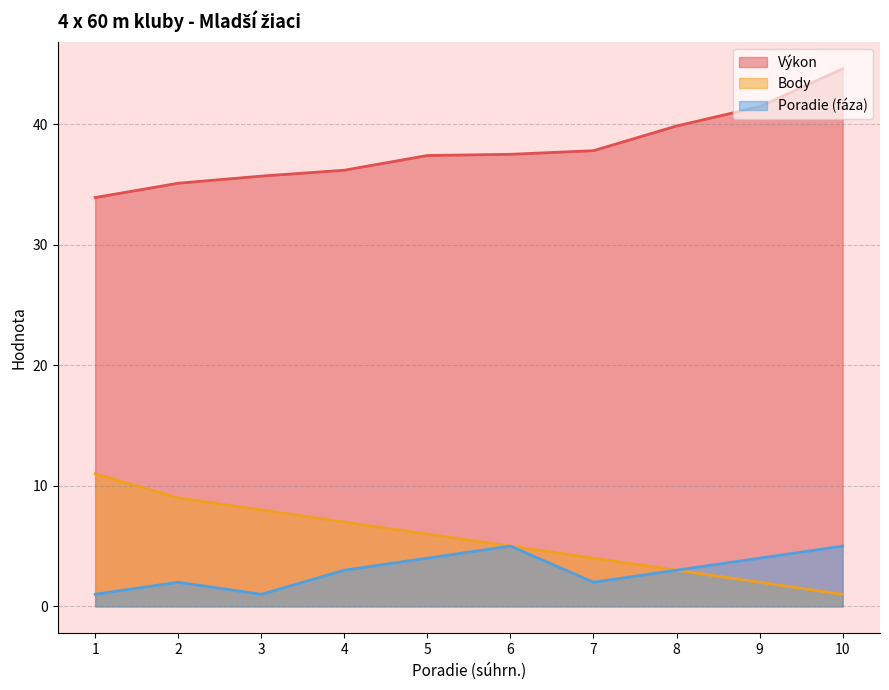

True or false: Poradie (fáza) and Body intersect in this chart.

False